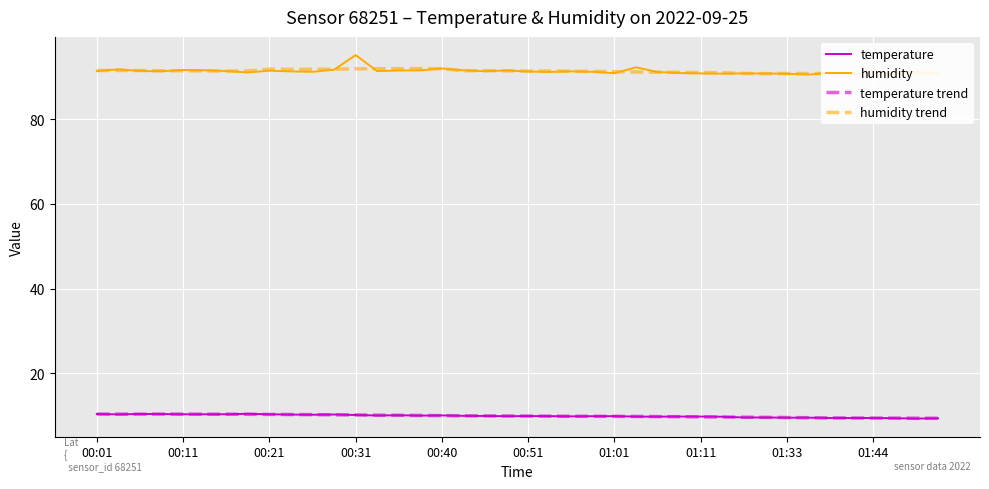

What is the greatest value displayed?

95.2